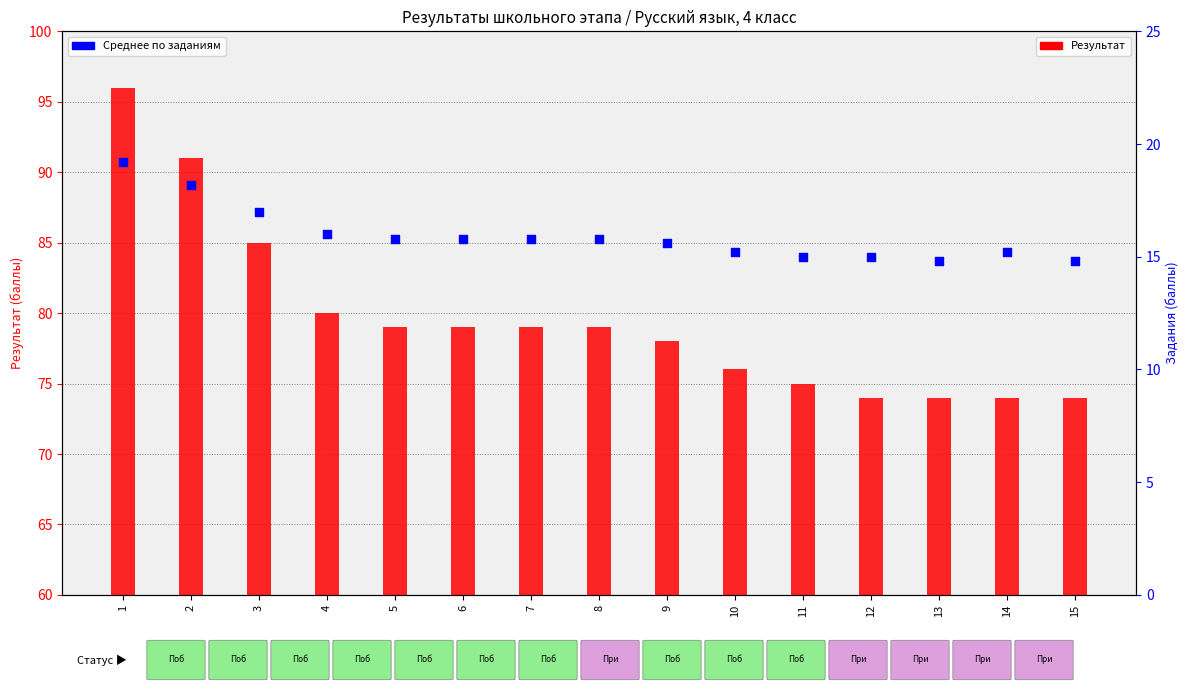

Is the value of Результат at 7 greater than the value of Среднее по заданиям at 2?

Yes